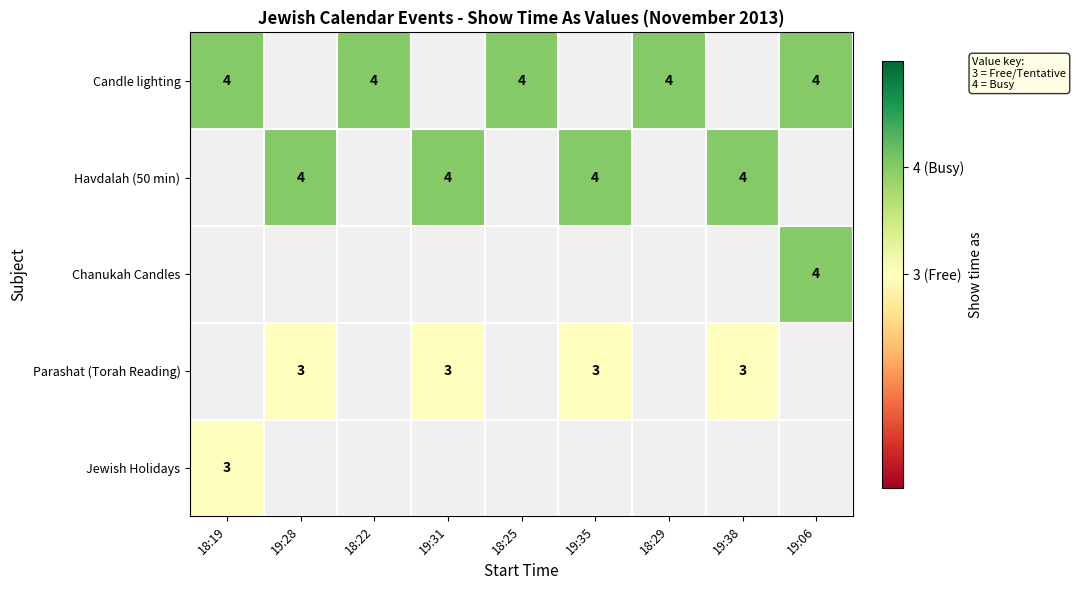

The Parashat (Torah Reading) series shows 3 at 19:35. True or false?

True